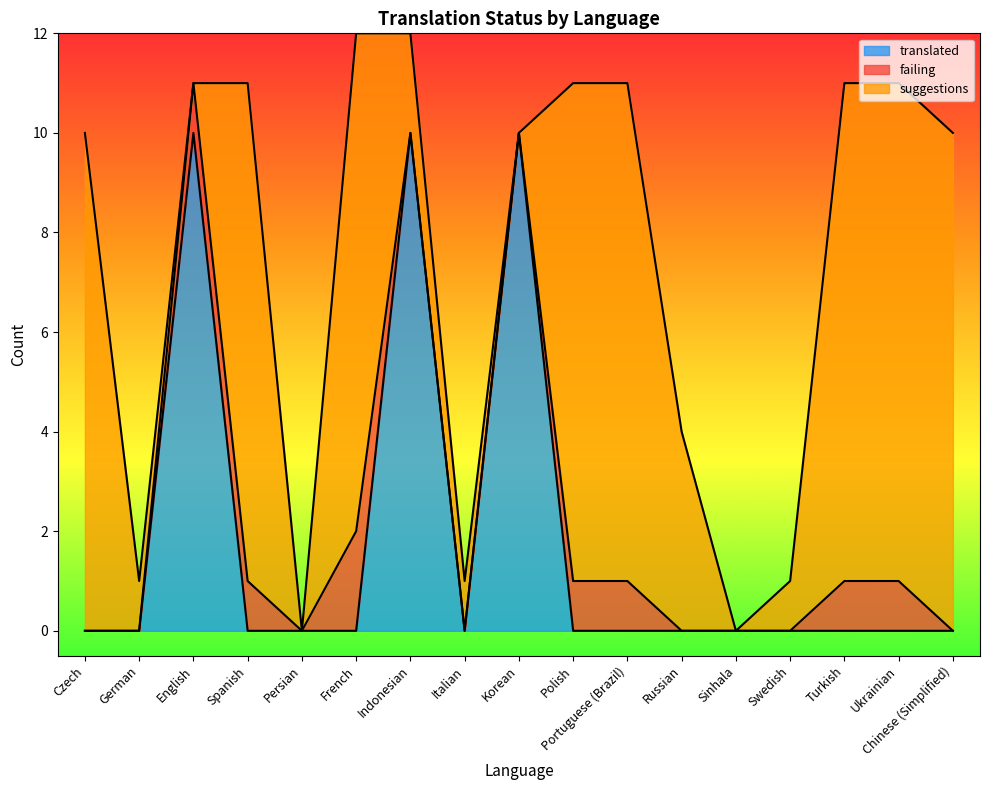

Rank the series at Italian from highest to lowest value.

suggestions, translated, failing